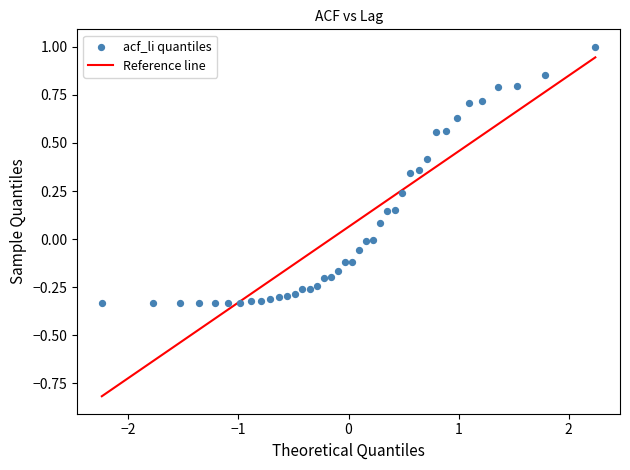

What is the range of Y values (max minus min)?

1.3